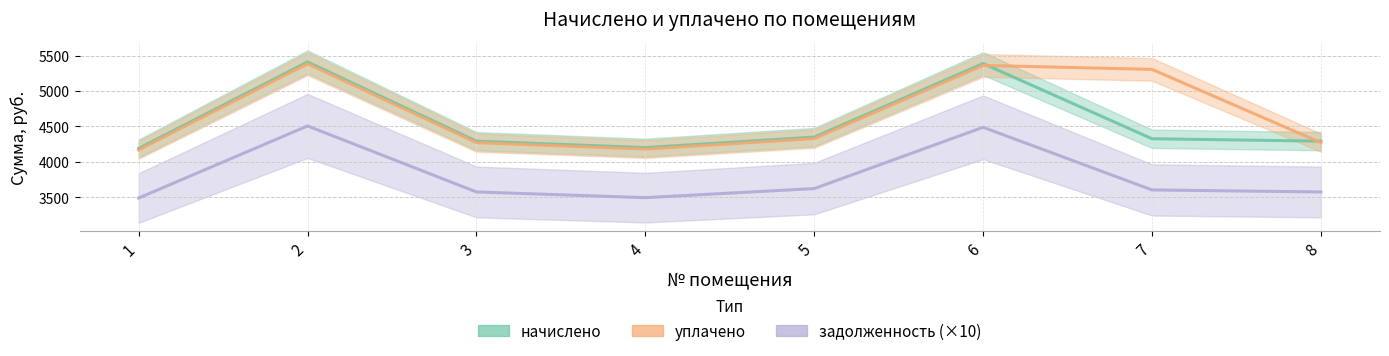

Which series has the widest spread of values?

начислено